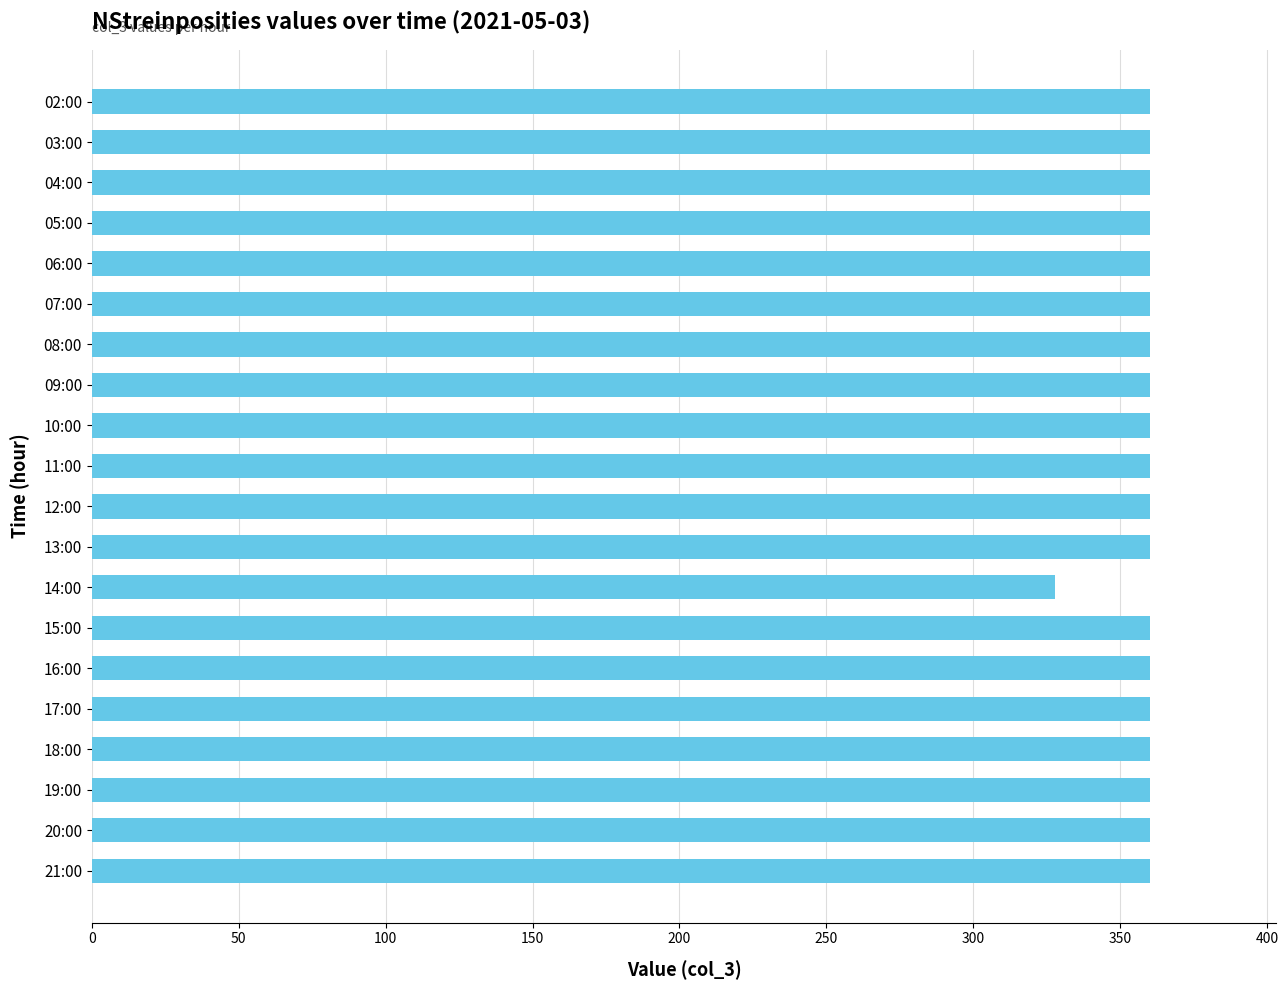

True or false: the data shows 219 at 16:00.

False